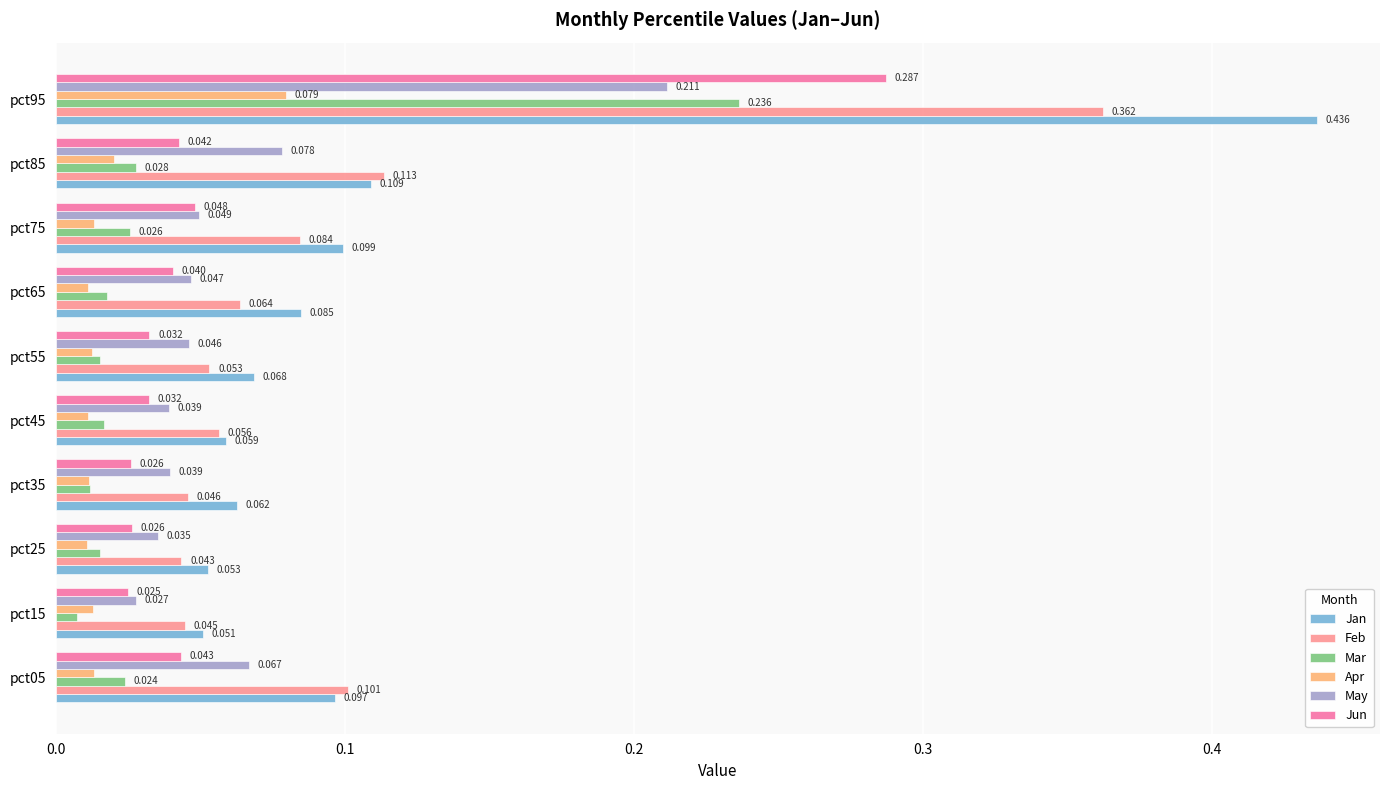

Rank the series by their maximum value, from lowest to highest.

Apr, May, Mar, Jun, Feb, Jan